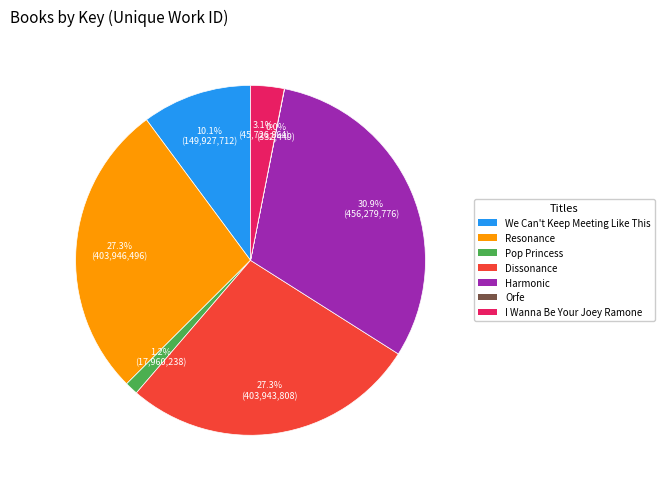

Which category has the biggest portion of the pie?

Harmonic